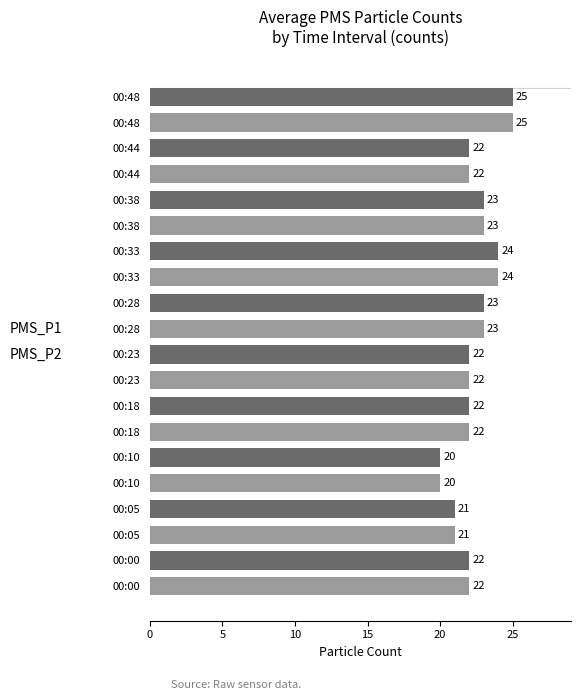

What is the greatest value displayed?

25